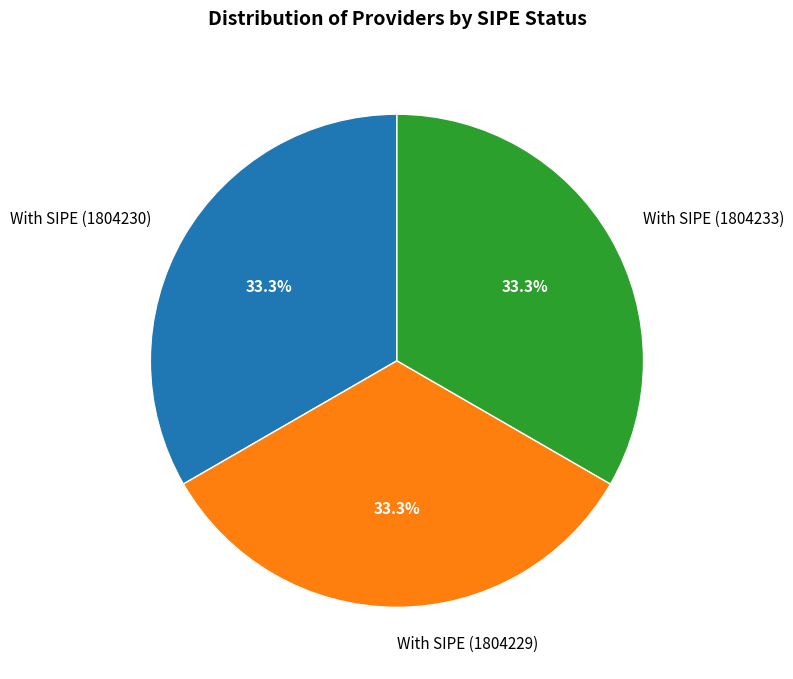

Is there a majority slice in this chart?

No